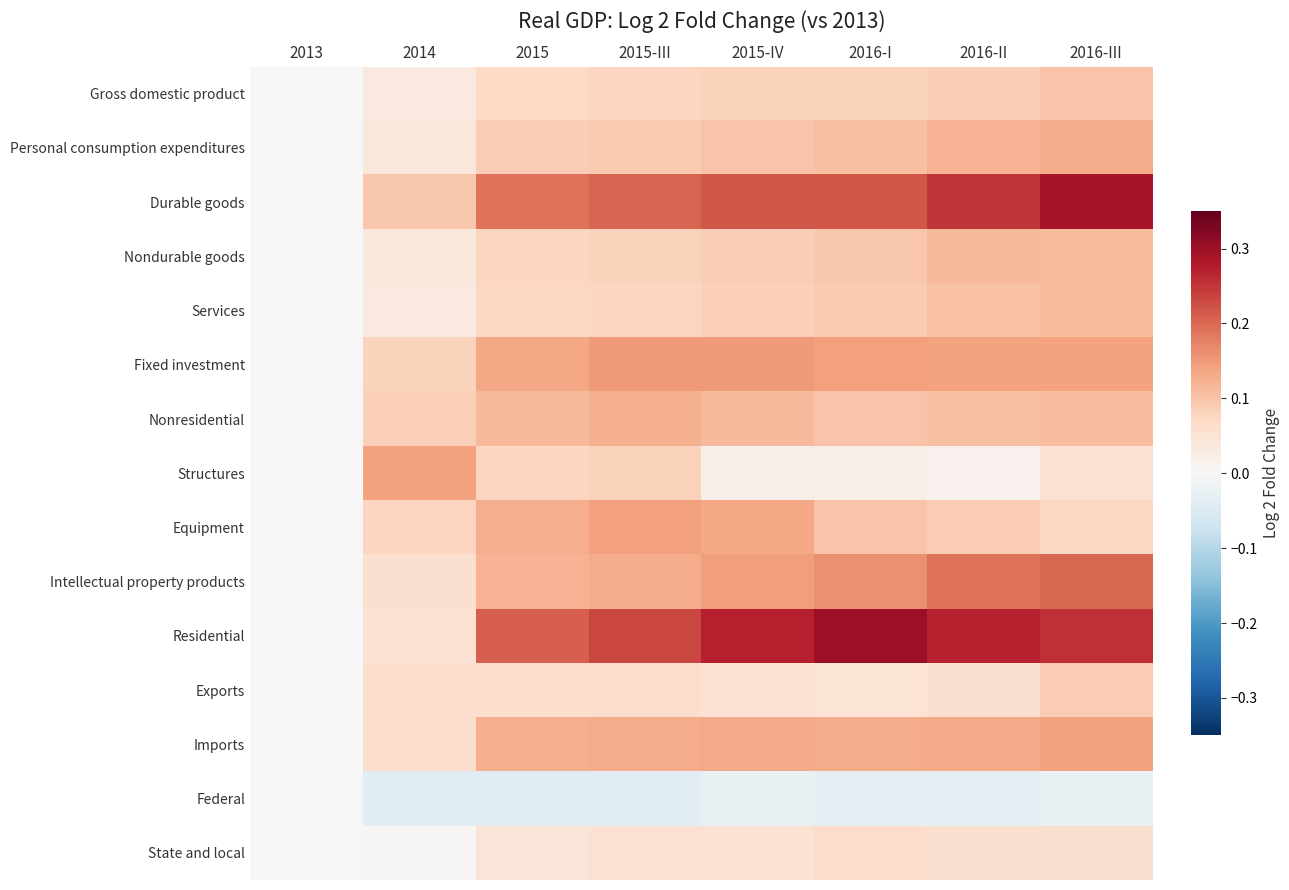

What is the total value across all series at 2016-I?

1.6